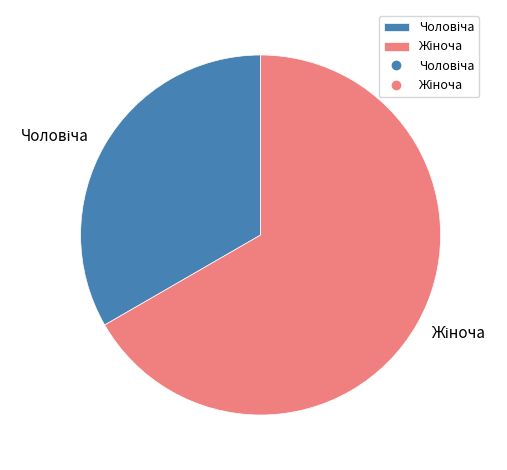

How many slices are in this pie chart?

2